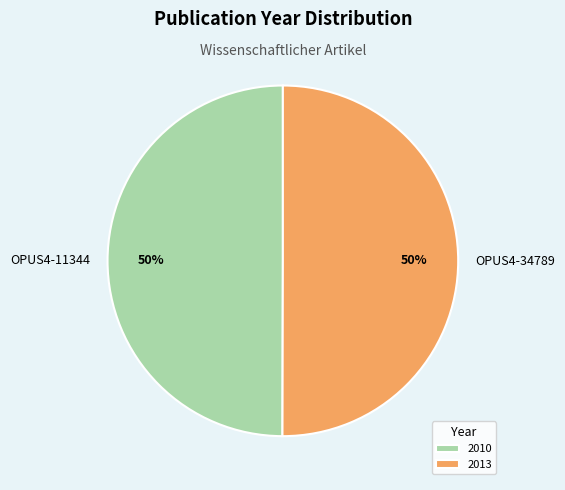

To the nearest percent, what is the average slice percentage?

50%